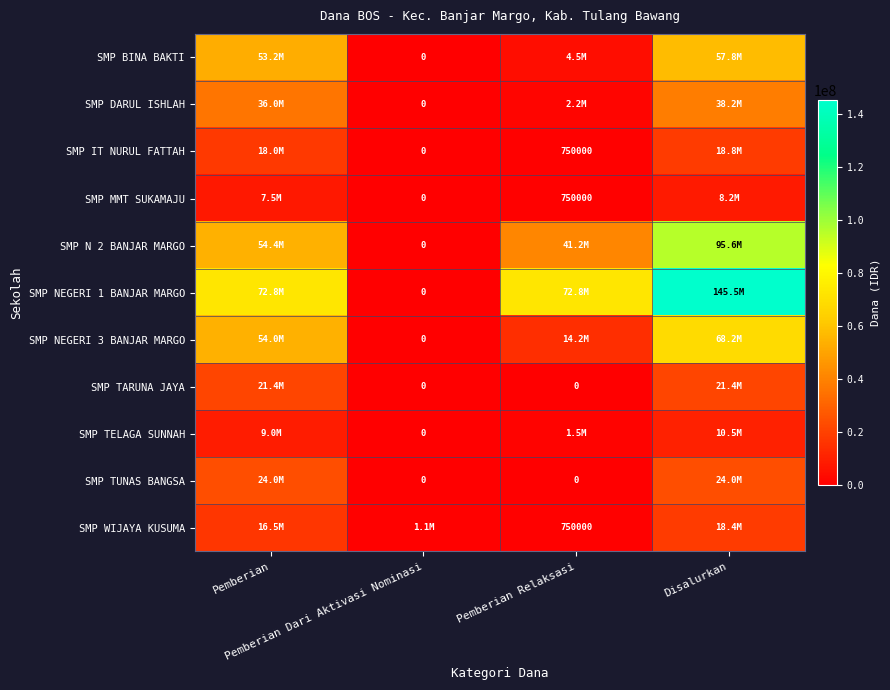

The SMP MMT SUKAMAJU series shows 0 at Pemberian Dari Aktivasi Nominasi. True or false?

True